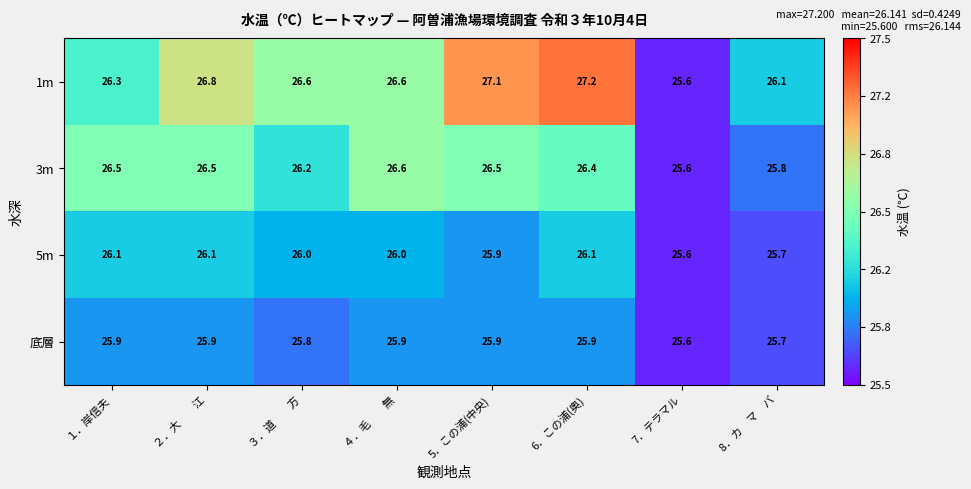

What is the difference between the maximum and minimum values in the 1m series?

1.6